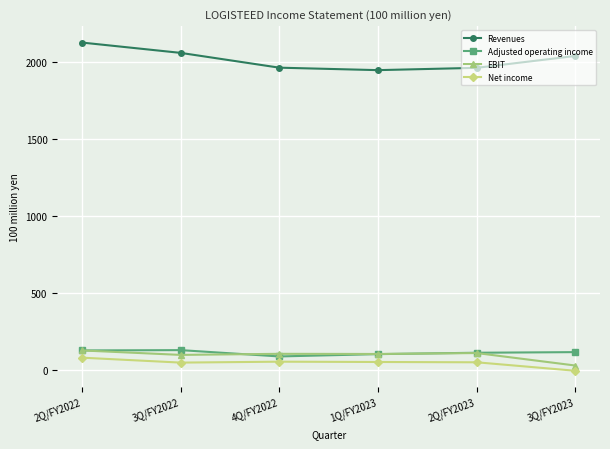

What is the sum of the Revenues values at 3Q/FY2022 and 2Q/FY2022?

4185